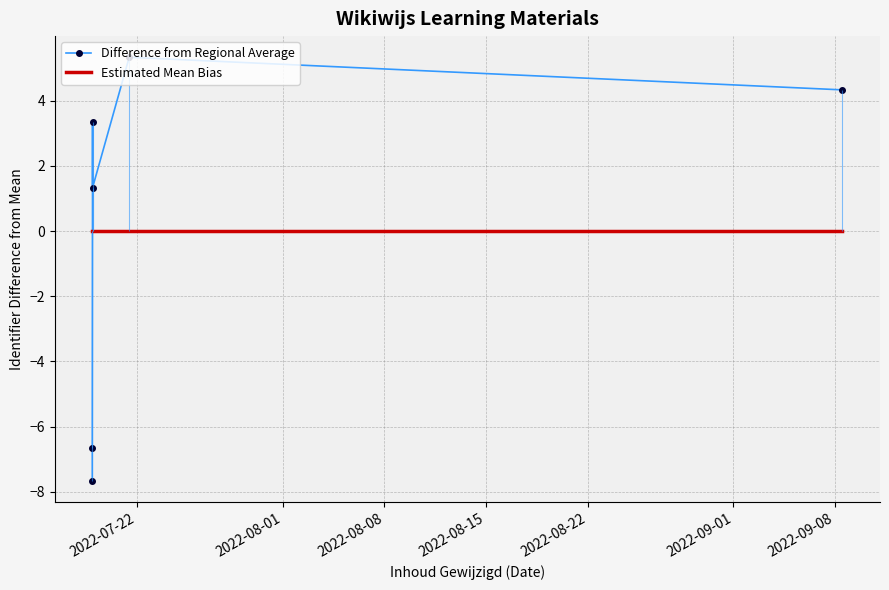

True or false: Estimated Mean Bias and Difference from Regional Average cross at least once.

True